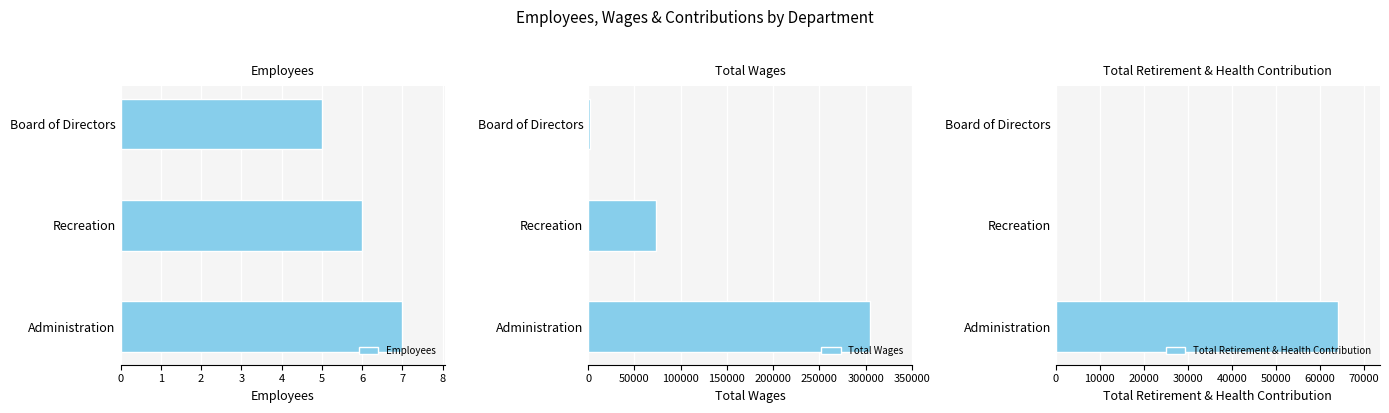

Which series has the largest range (max minus min)?

Total Wages